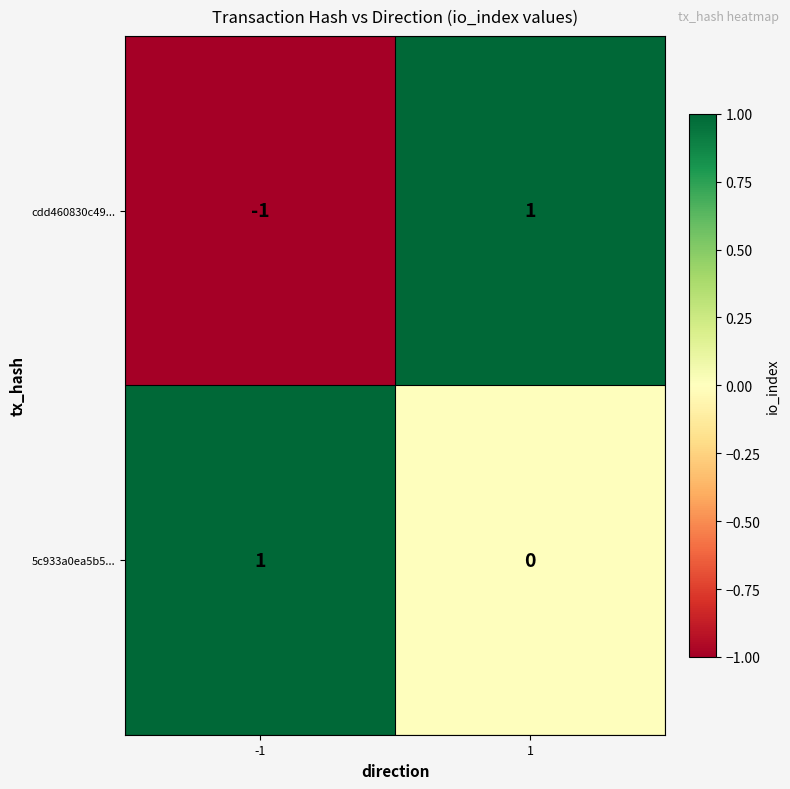

Rank the series at 1 from lowest to highest value.

5c933a0ea5b5..., cdd460830c49...